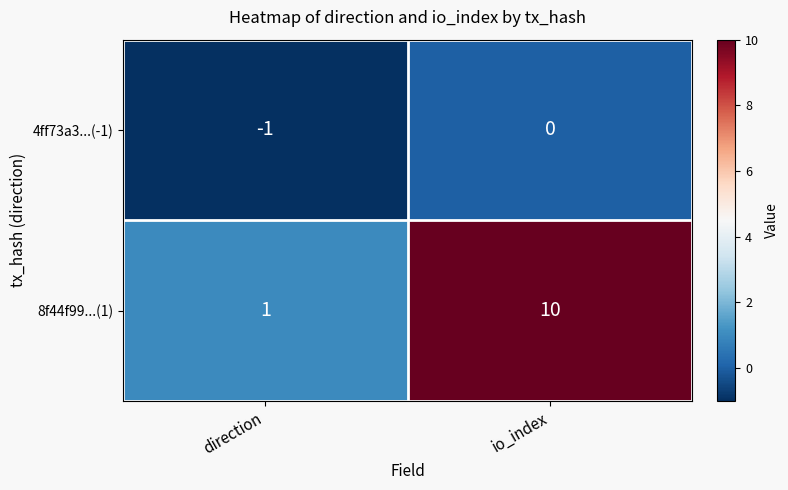

The 4ff73a3...(-1) series shows 0 at direction. True or false?

False